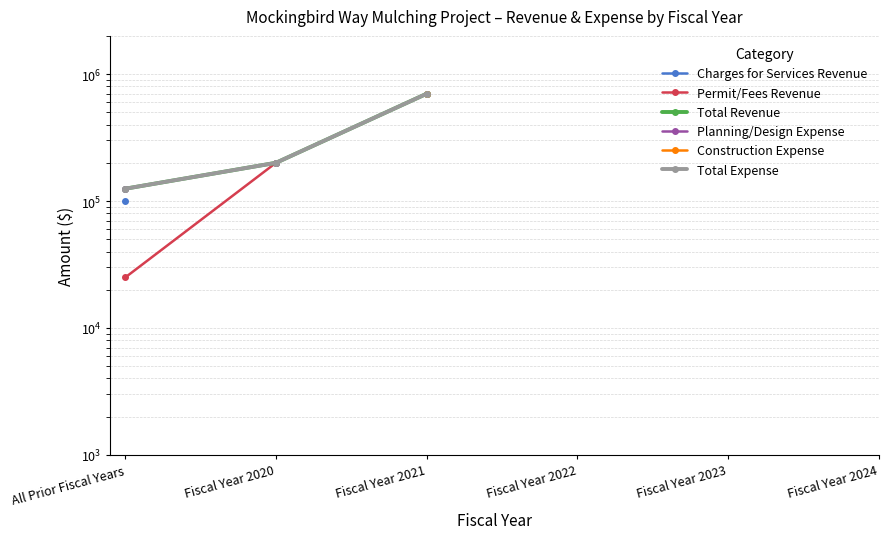

True or false: Total Revenue and Planning/Design Expense cross at least once.

False